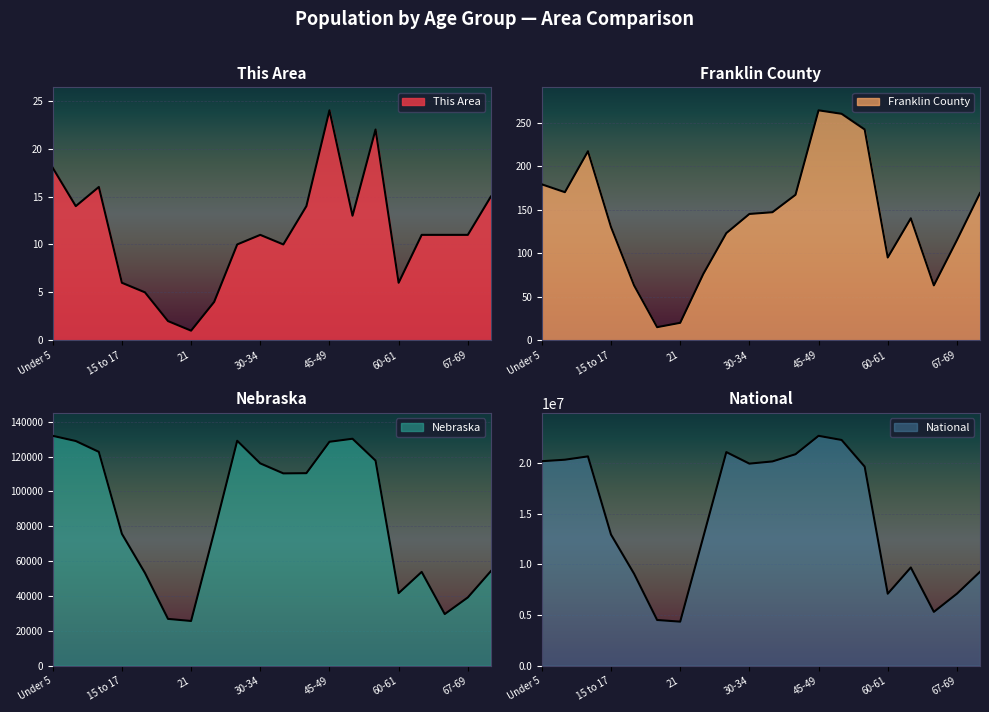

Reading right to left, extract all data points from this chart.

This Area: 15	11	11	11	6	22	13	24	14	10	11	10	4	1	2	5	6	16	14	18
Franklin County: 169	115	63	140	95	242	260	264	167	147	145	123	76	20	15	63	130	217	170	179
Nebraska: 54292	39186	29648	53839	41651	117686	130235	128491	110477	110361	116100	129076	76717	25679	26880	53251	75679	122706	128928	131908
National: 9278166	7115361	5319902	9704197	7113727	19664805	22298125	22708591	20890964	20179642	19962099	21101849	12712576	4354294	4519129	9086089	12954254	20677194	20348657	20201362